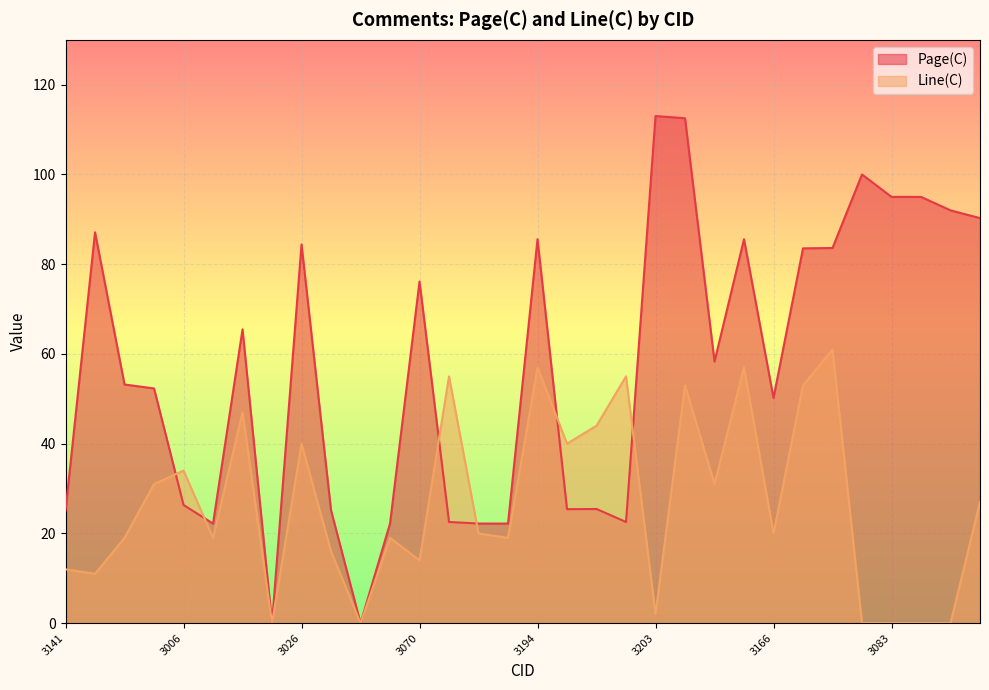

Reading left to right, what are all the values shown in this chart?

Page(C): 25.1	87.1	53.2	52.3	26.3	22.2	65.5	0.0	84.4	25.2	0.0	22.2	76.1	22.6	22.2	22.2	85.6	25.4	25.4	22.6	113.0	112.5	58.3	85.6	50.2	83.5	83.6	100.0	95.0	95.0	92.0	90.3
Line(C): 12.0	11.0	19.0	31.0	34.0	19.0	47.0	0.0	40.0	16.0	0.0	19.0	14.0	55.0	20.0	19.0	57.0	40.0	44.0	55.0	2.0	53.0	31.0	57.0	20.0	53.0	61.0	0.0	0.0	0.0	0.0	27.0